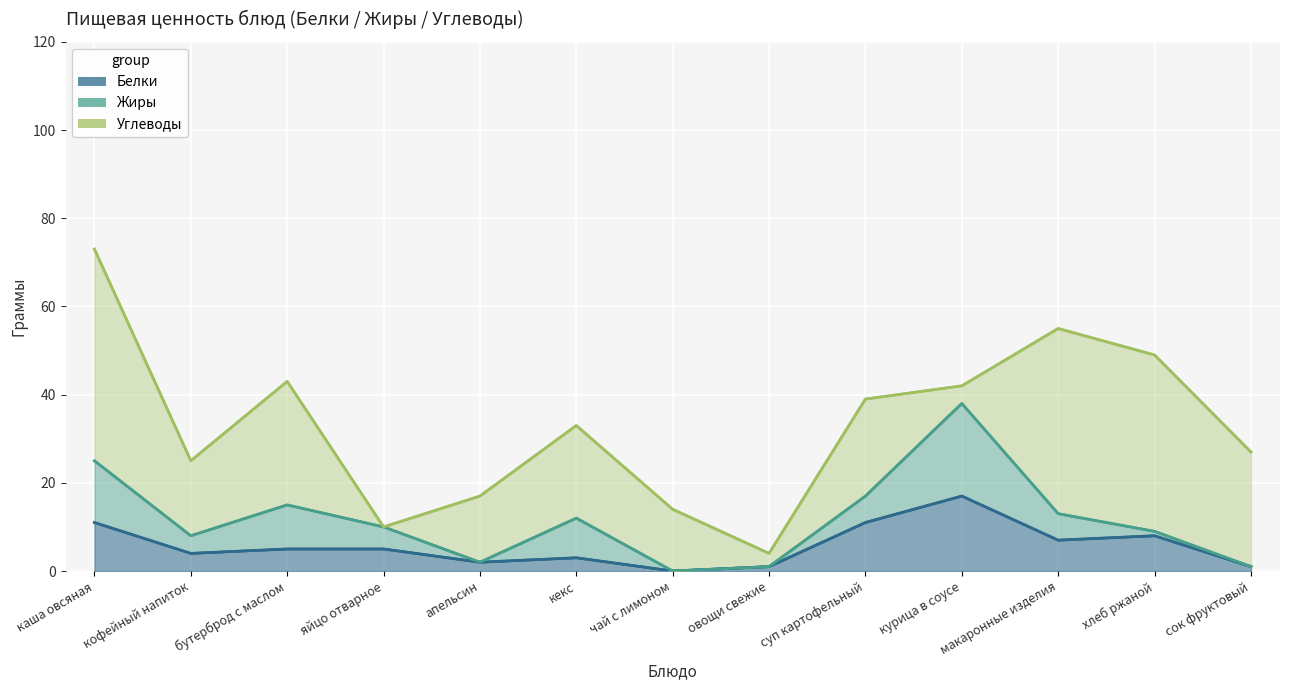

How many intersections are there between Белки and Углеводы?

4